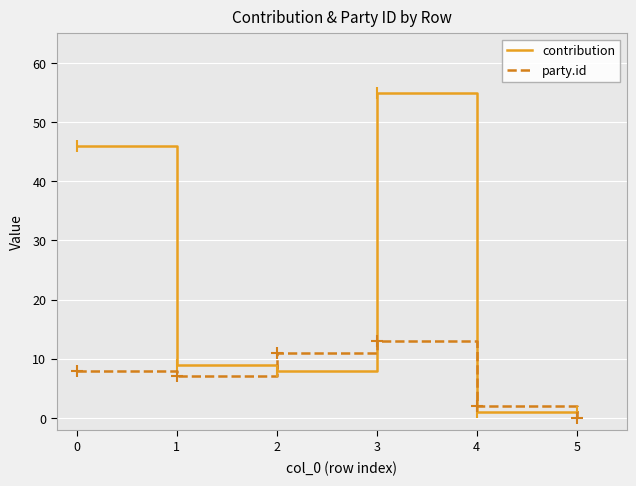

Which series has the widest spread of values?

contribution